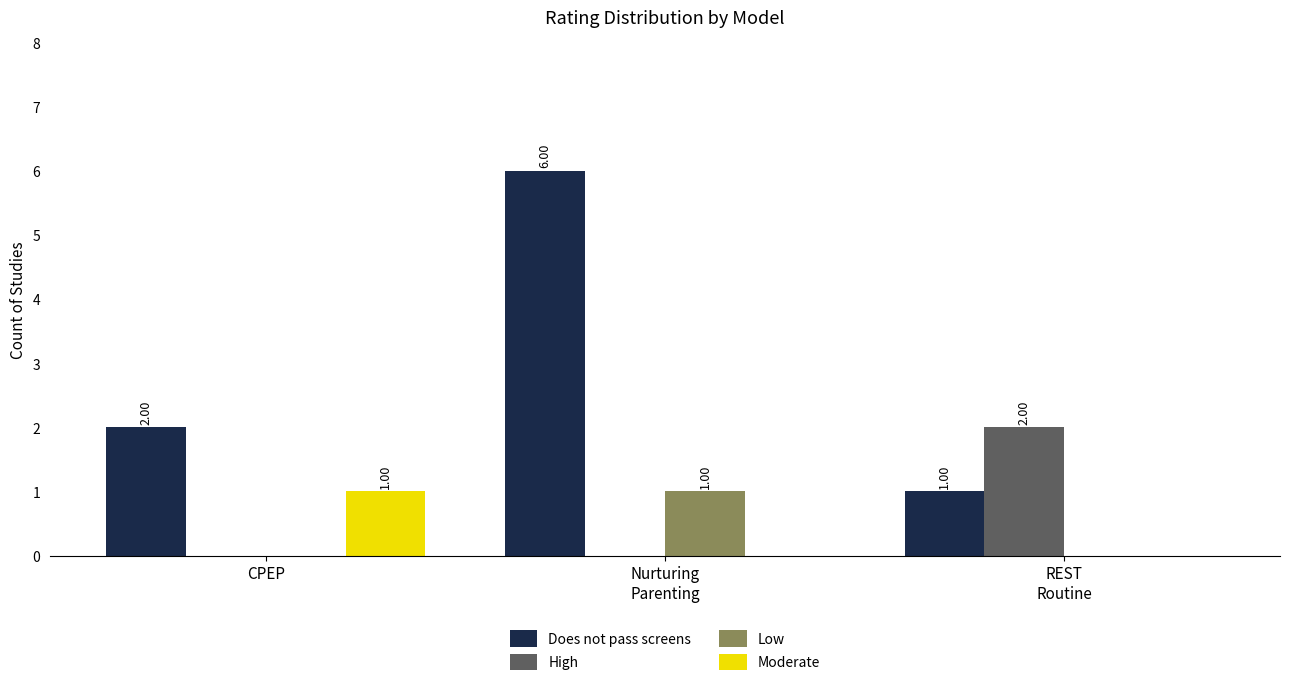

Between CPEP and Nurturing
Parenting, which series saw the biggest shift?

Does not pass screens